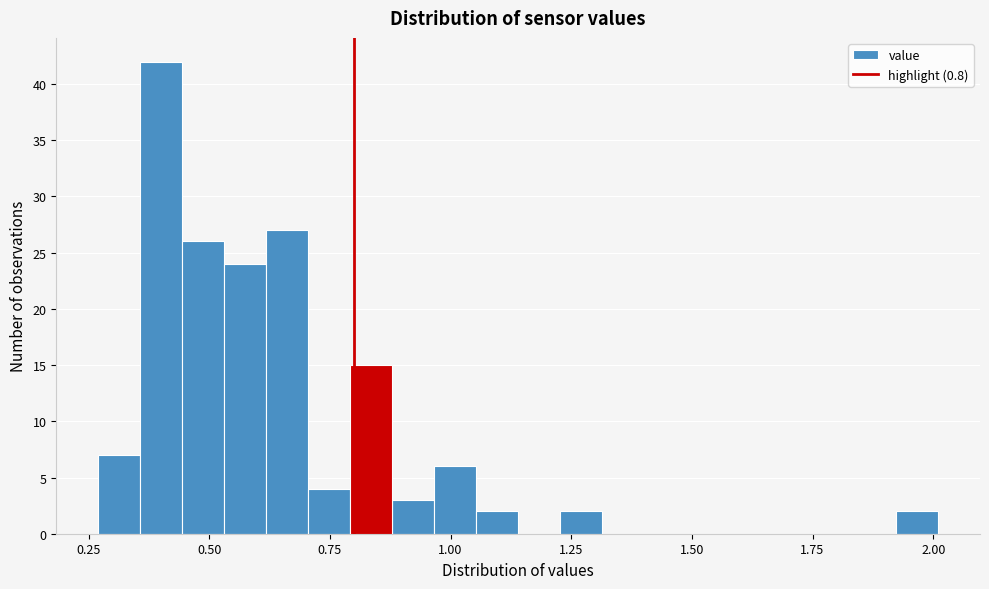

Read against the x-axis, roughly where is the centre of the tallest bar?

0.40